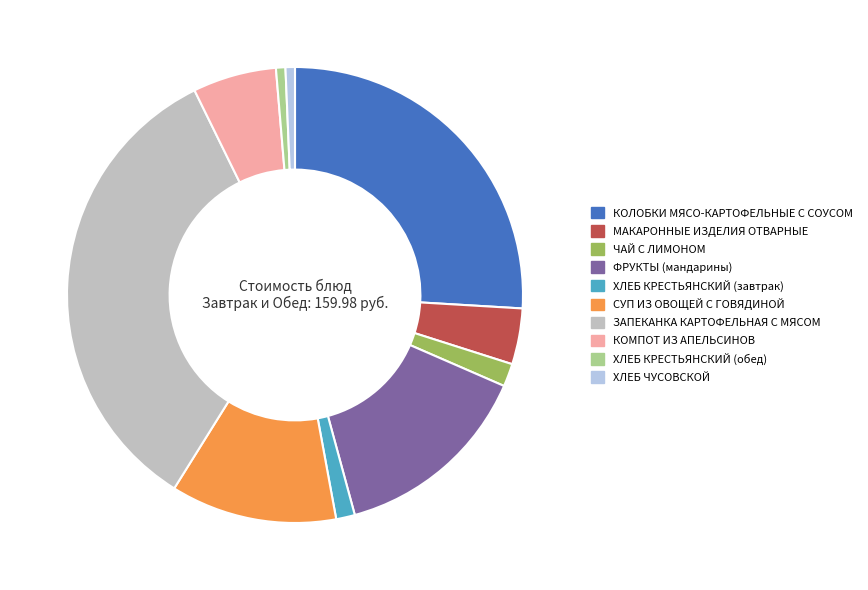

Is there a majority slice in this chart?

No